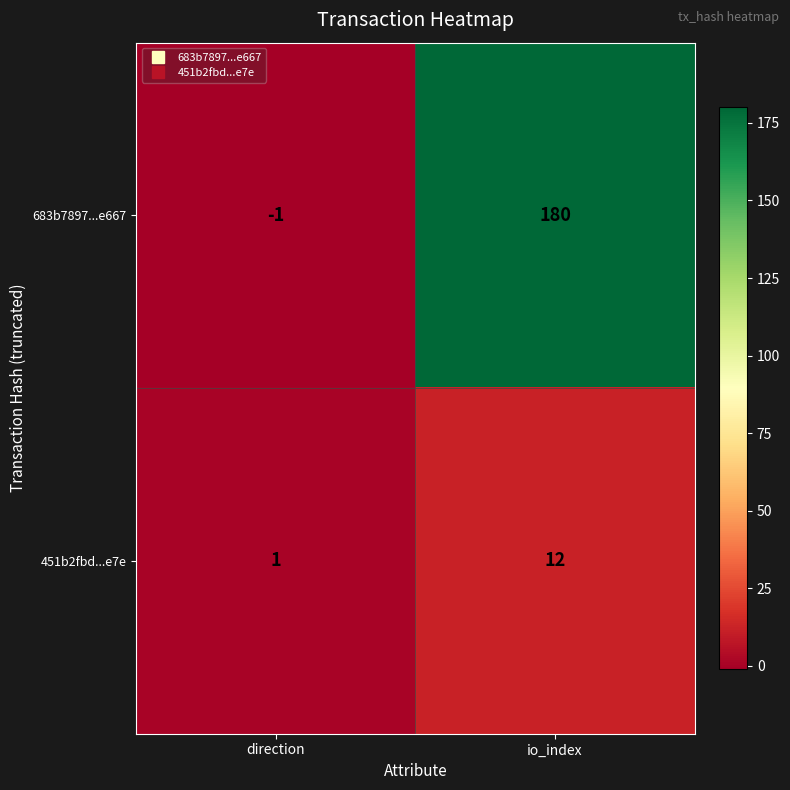

What is the greatest value displayed?

180